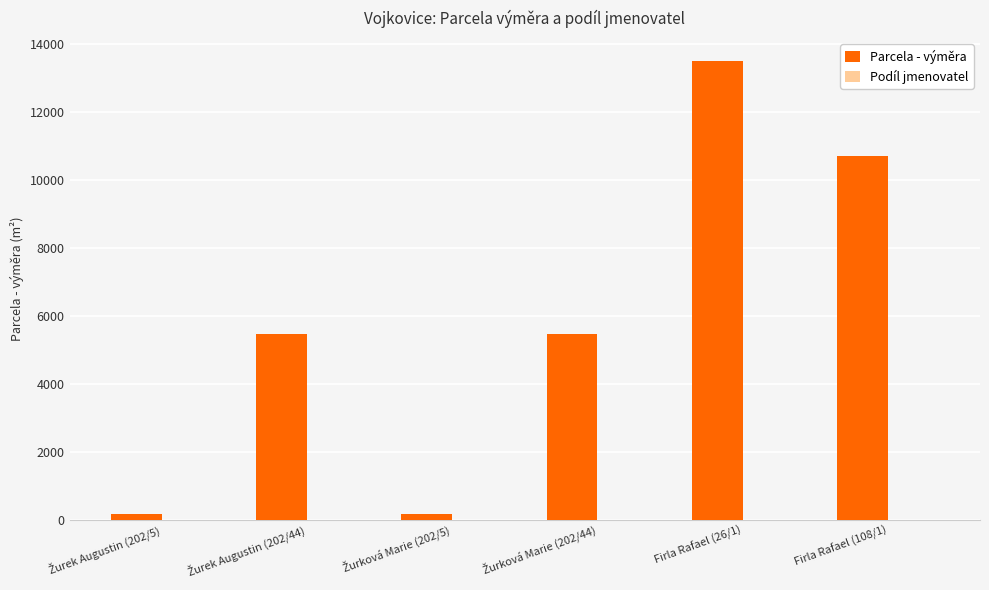

Which series has the widest spread of values?

Parcela - výměra